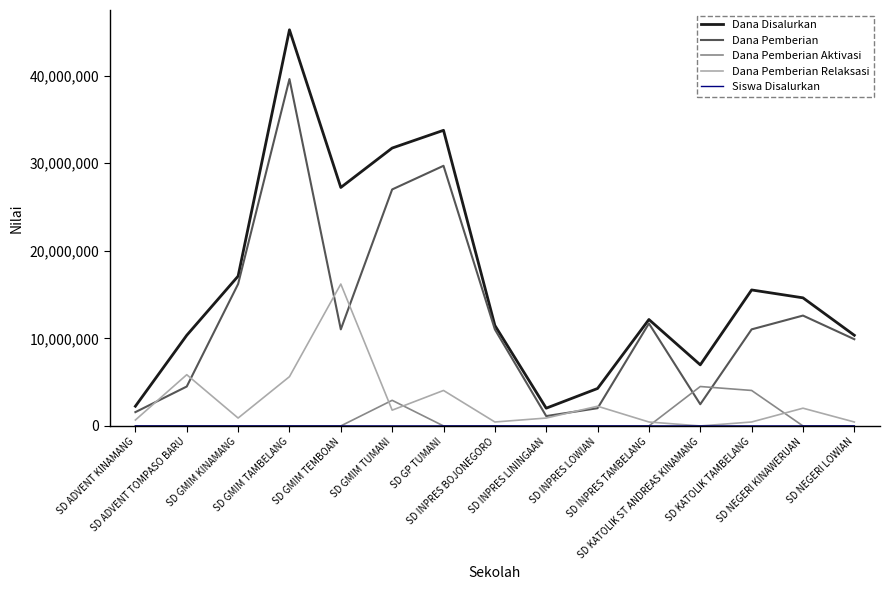

True or false: Dana Pemberian Relaksasi and Dana Pemberian Aktivasi intersect in this chart.

True